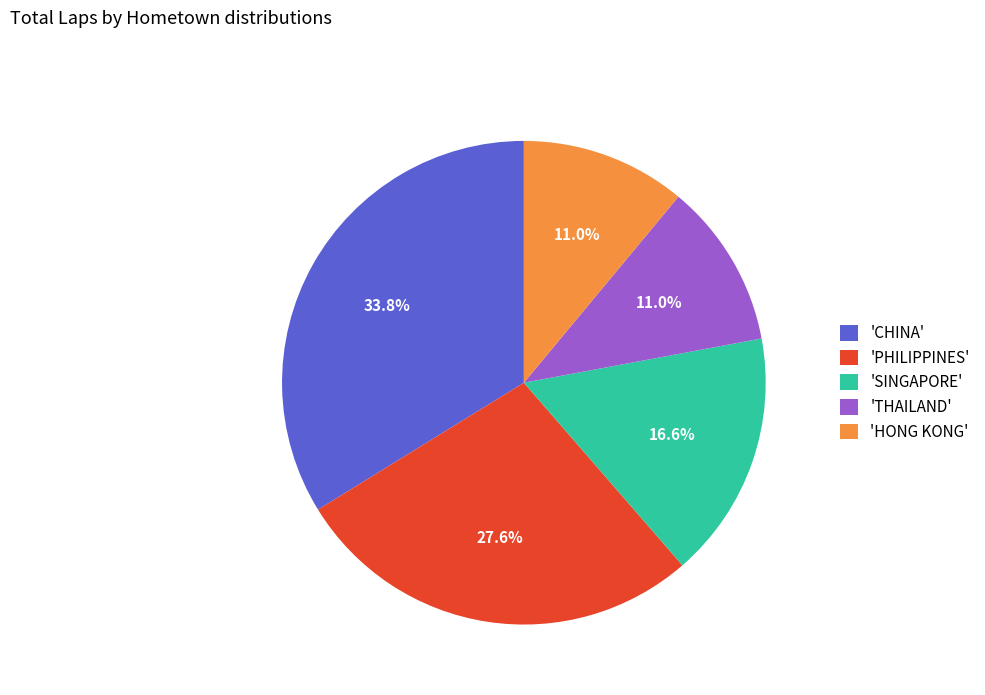

How much of the chart is everything except 'HONG KONG'?

89.0%